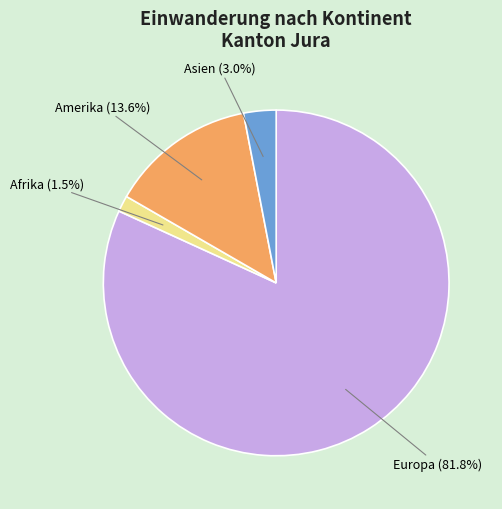

What is the majority slice?

Europa (81.8%)